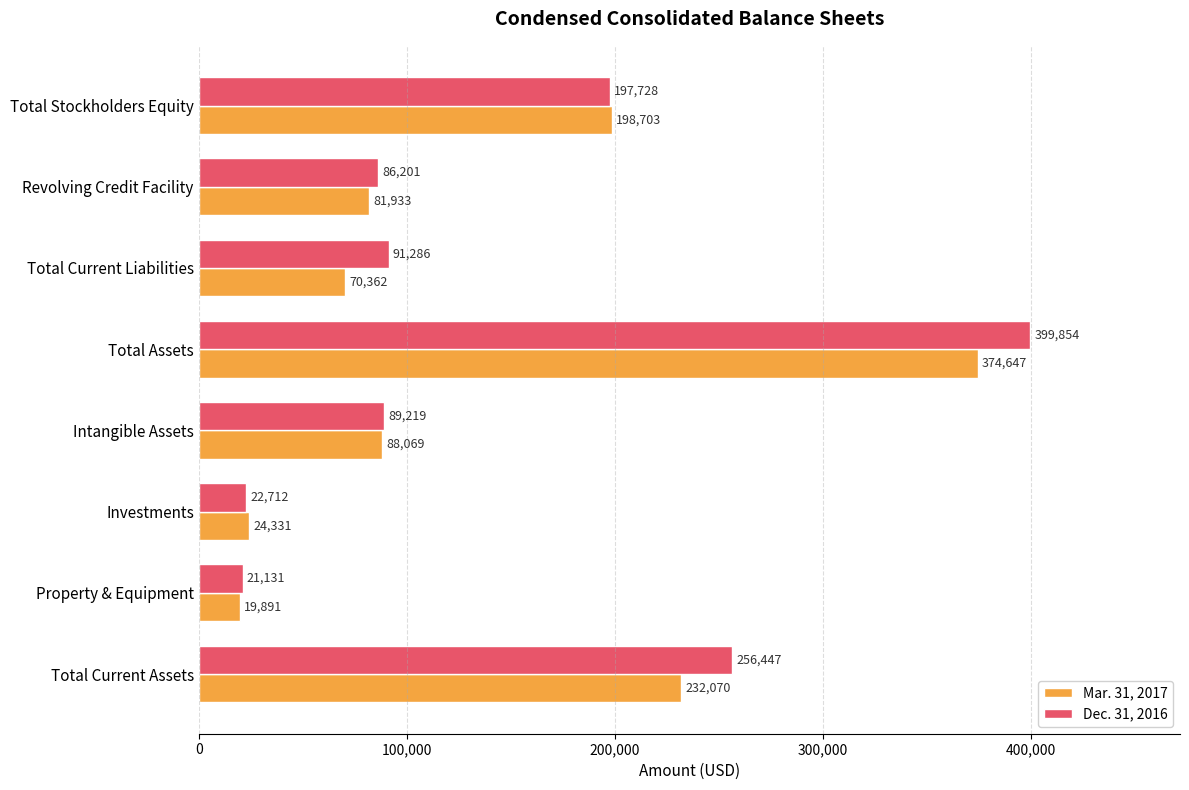

Rank the categories by Dec. 31, 2016 value from lowest to highest.

Property & Equipment, Investments, Revolving Credit Facility, Intangible Assets, Total Current Liabilities, Total Stockholders Equity, Total Current Assets, Total Assets